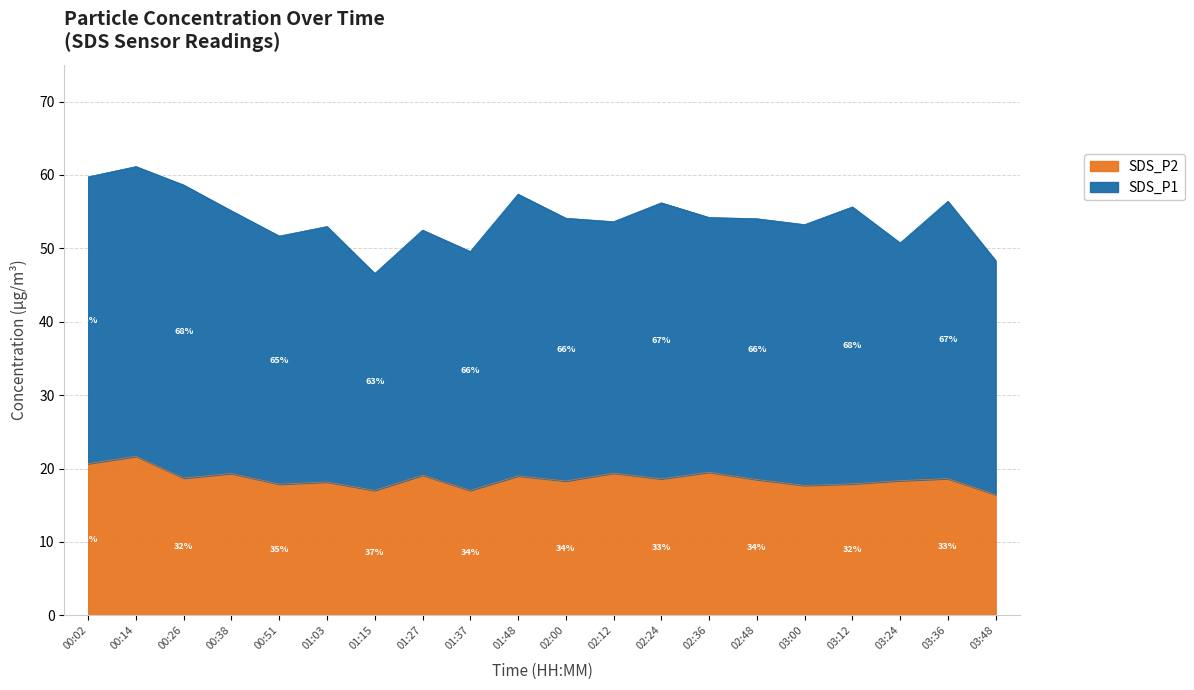

List the labels in order of value, largest first.

00:14, 00:02, 02:36, 02:12, 00:38, 01:27, 01:48, 00:26, 03:36, 02:24, 02:48, 03:24, 02:00, 01:03, 03:12, 00:51, 03:00, 01:15, 01:37, 03:48